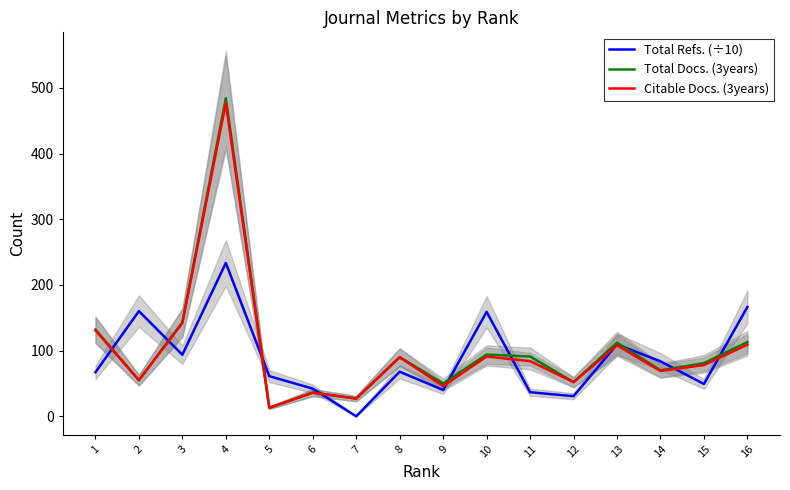

What is the difference between the maximum and minimum values in the Total Docs. (3years) series?

471.0